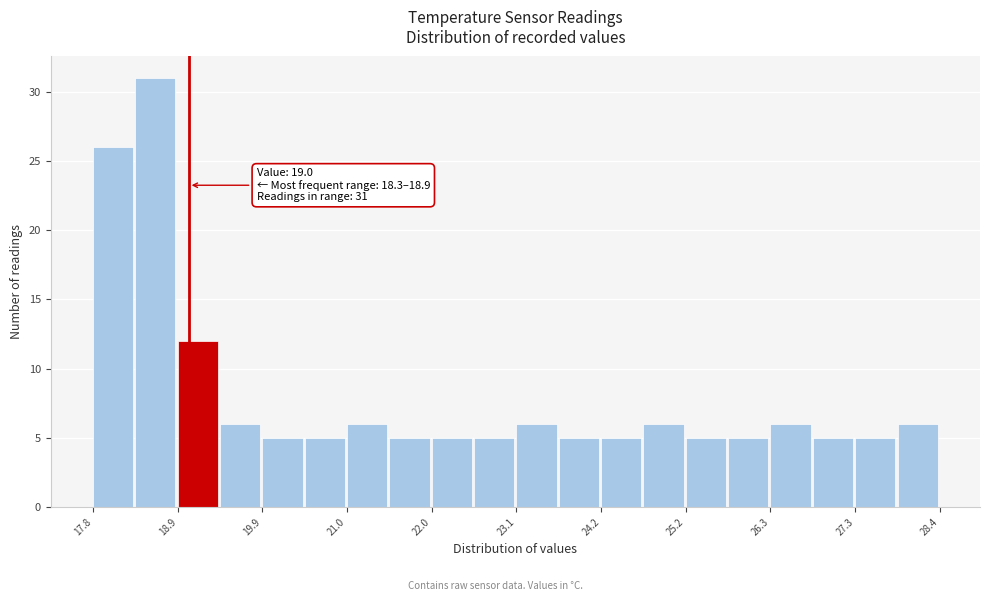

Read against the x-axis, roughly where is the centre of the tallest bar?

18.6